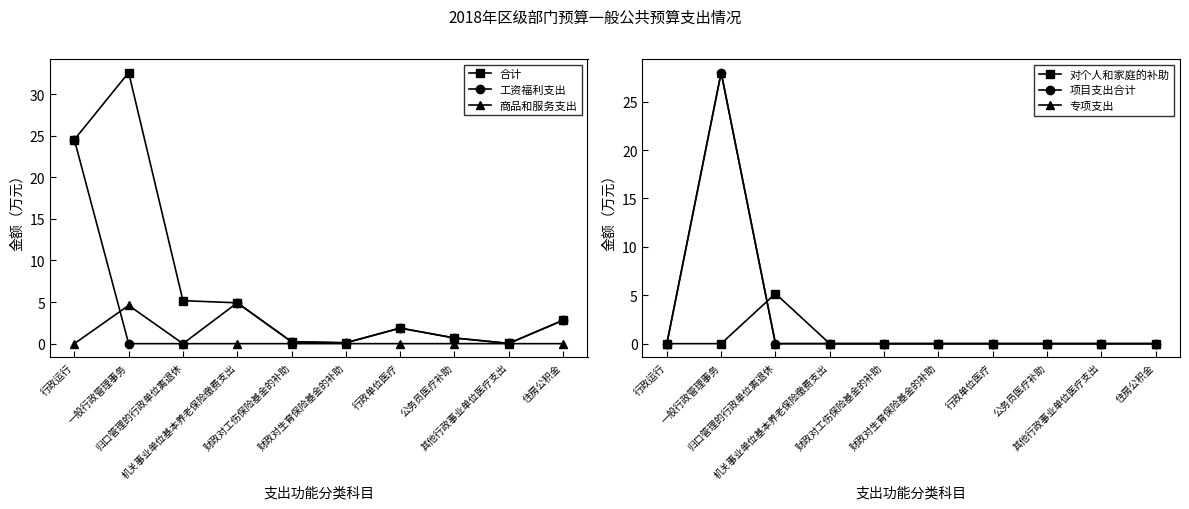

The value of 专项支出 at 一般行政管理事务 is 11.9. True or false?

False